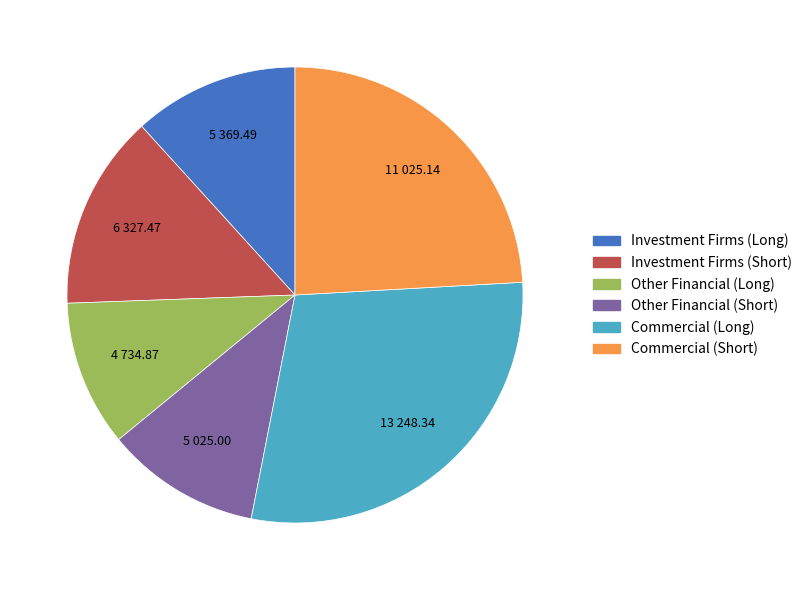

True or false: Commercial (Long) accounts for 29% of the total.

True